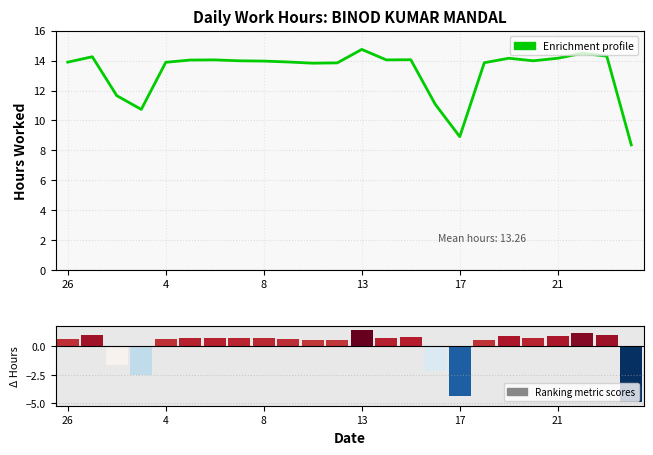

How many bars are there in total?

24